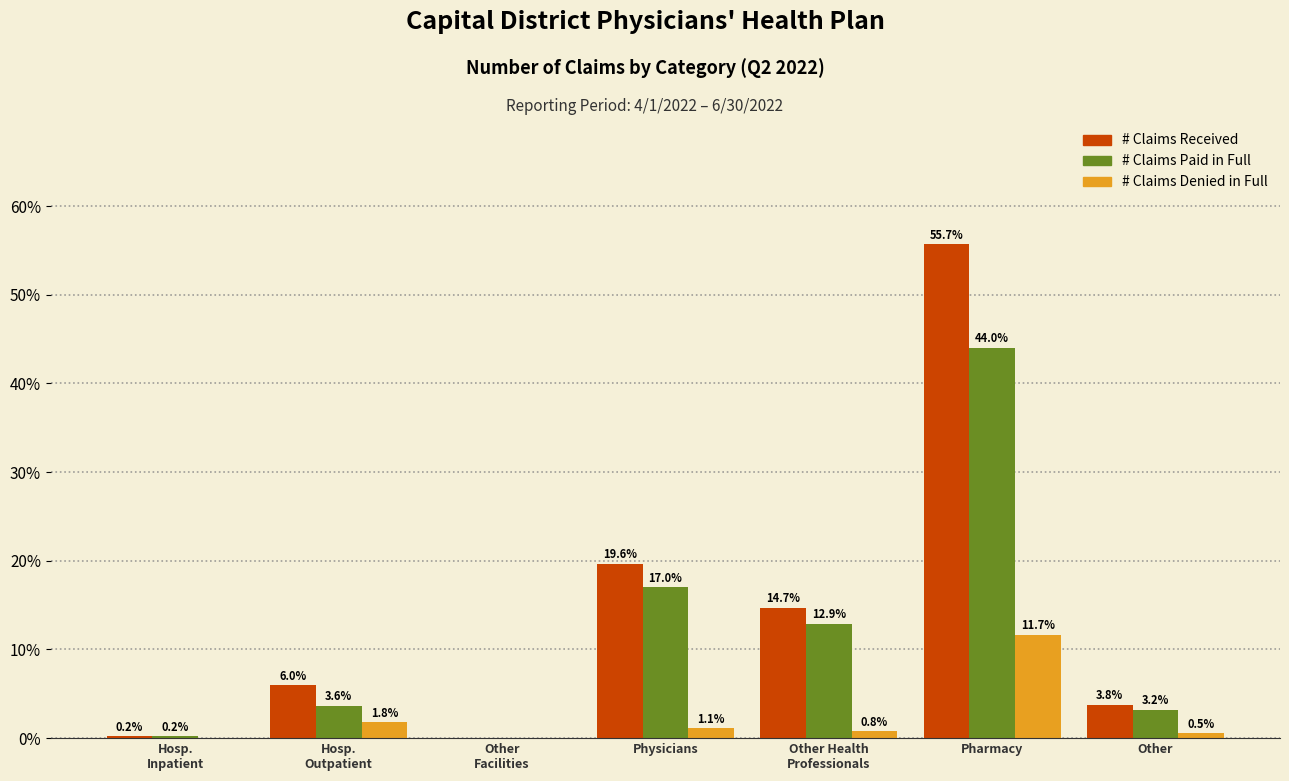

True or false: # Claims Denied in Full has a value of 0.5 at Other.

True